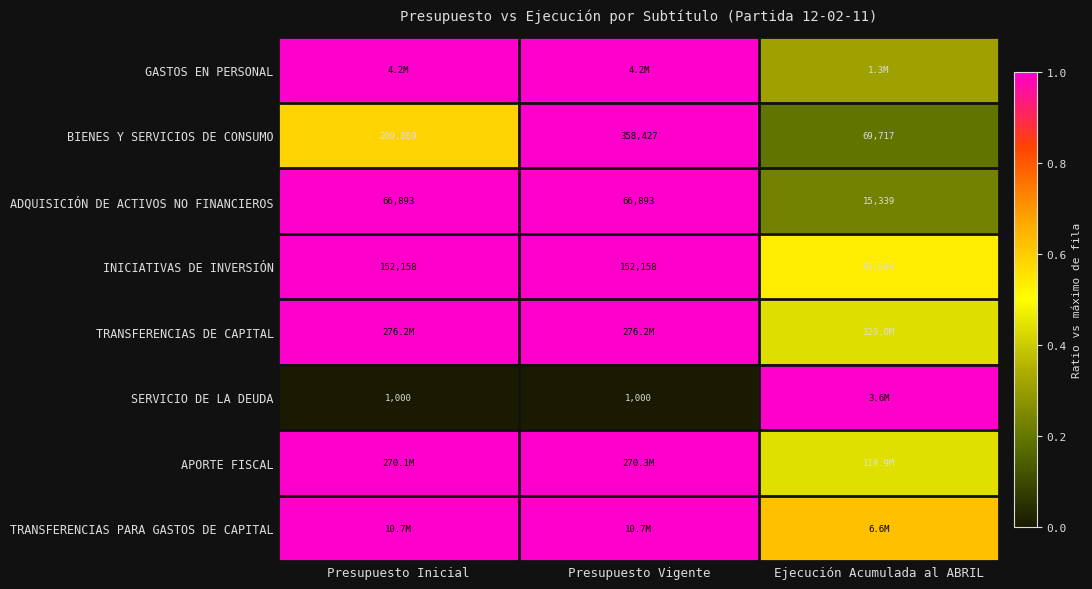

What is the difference between the maximum and minimum values in the INICIATIVAS DE INVERSIÓN series?

0.5